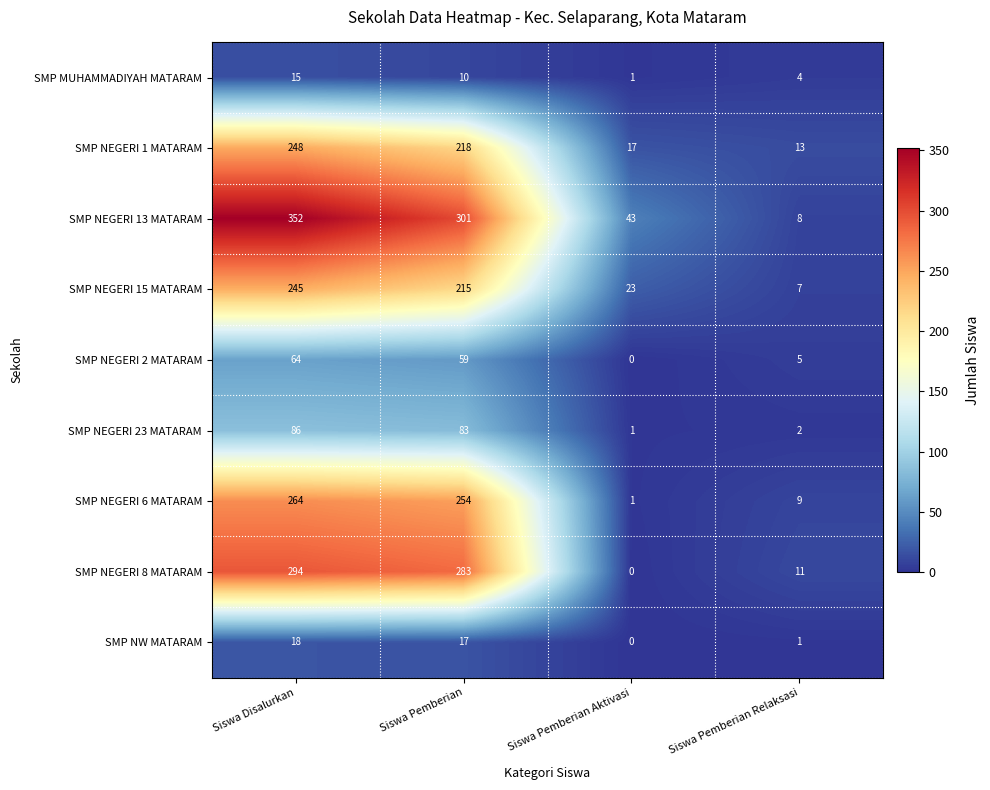

Rank the series by their maximum value, from lowest to highest.

SMP MUHAMMADIYAH MATARAM, SMP NW MATARAM, SMP NEGERI 2 MATARAM, SMP NEGERI 23 MATARAM, SMP NEGERI 15 MATARAM, SMP NEGERI 1 MATARAM, SMP NEGERI 6 MATARAM, SMP NEGERI 8 MATARAM, SMP NEGERI 13 MATARAM